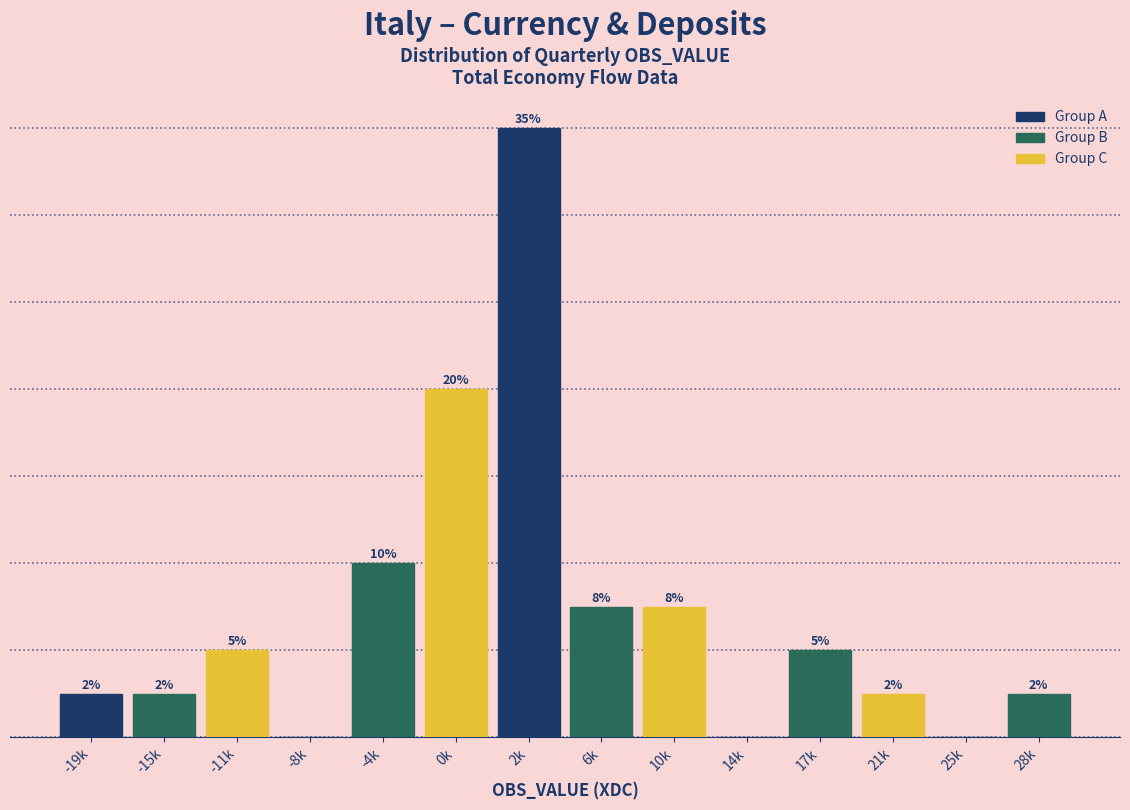

Where is the data nearest to the value 7?

0k